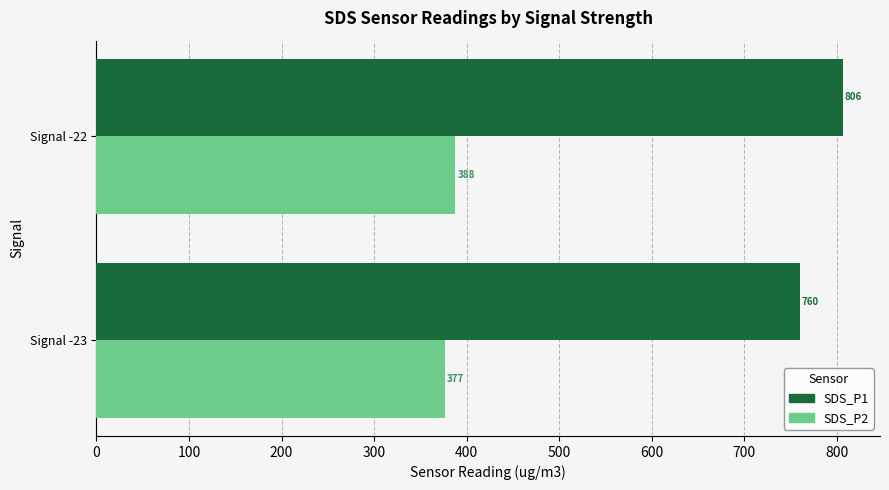

The SDS_P2 series shows 377.1 at Signal -23. True or false?

True